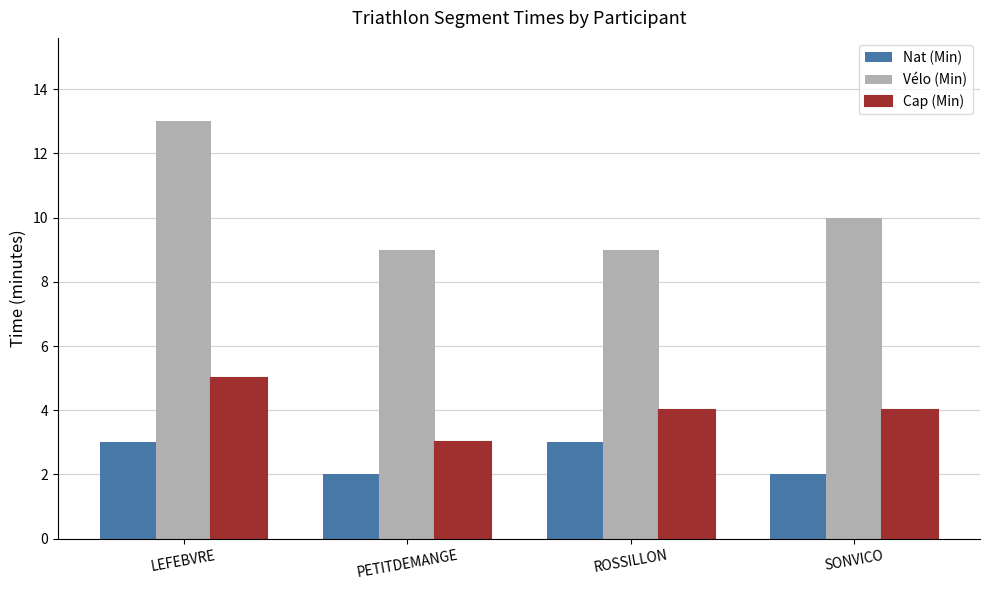

What is the difference between the maximum and second lowest values in the Cap (Min) series?

1